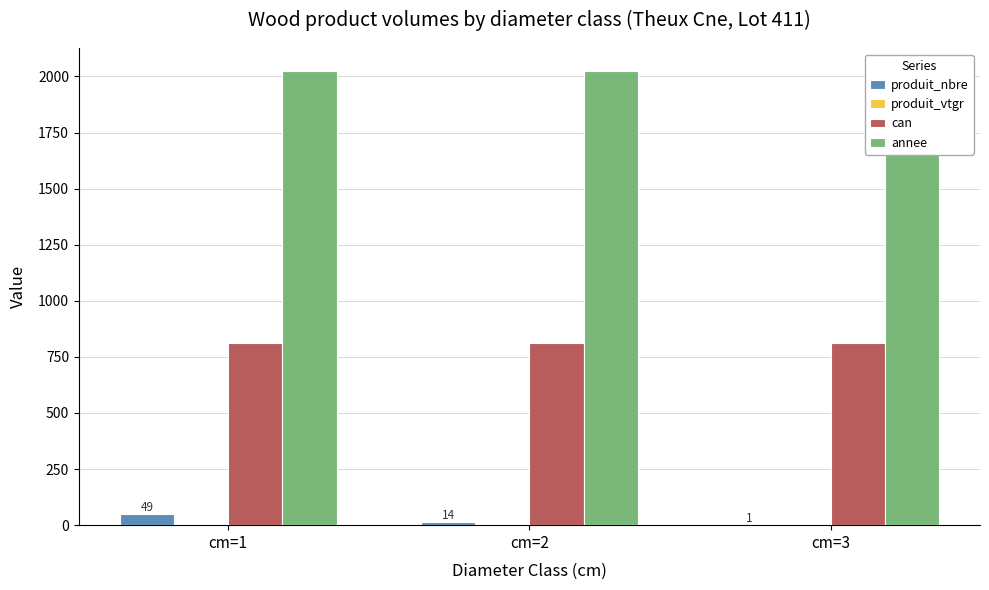

What is the sum of all produit_vtgr values?

4.6